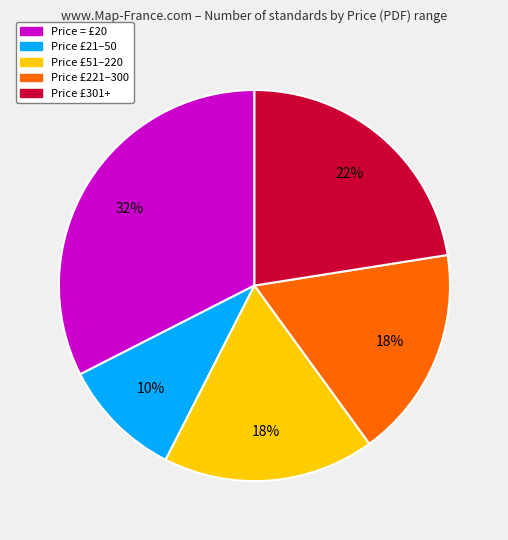

What is the smallest slice in the pie chart?

Price £21–50